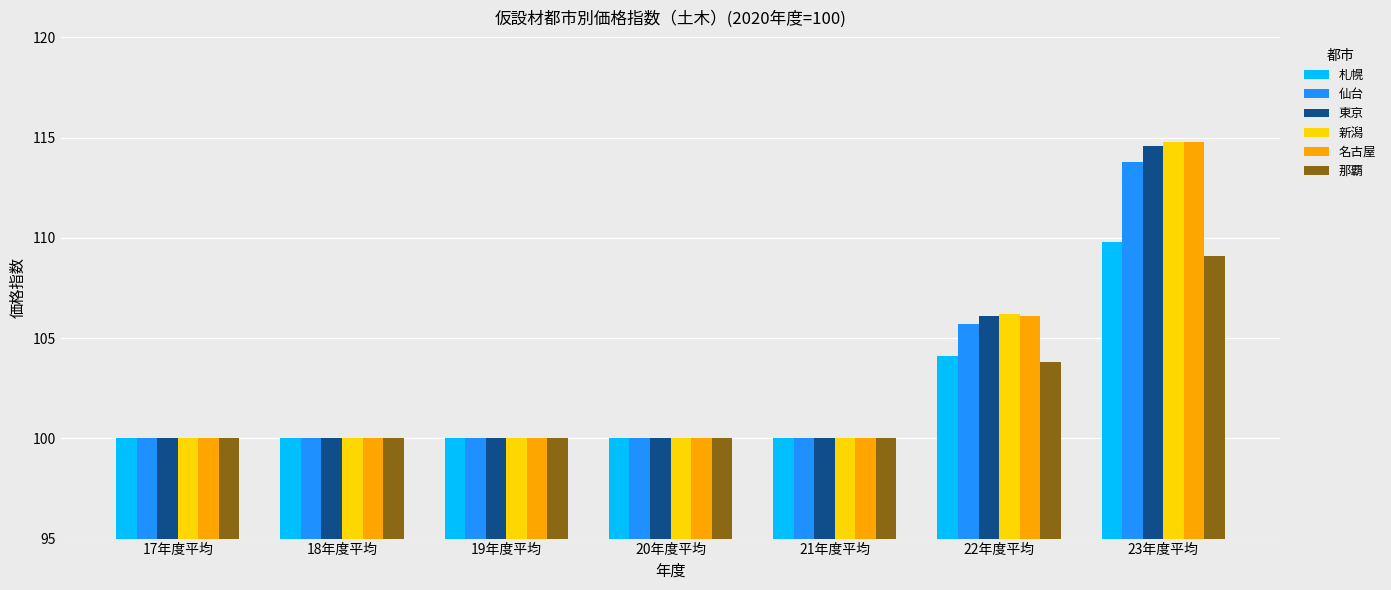

Is it true that 東京 equals 21.7 at 22年度平均?

False